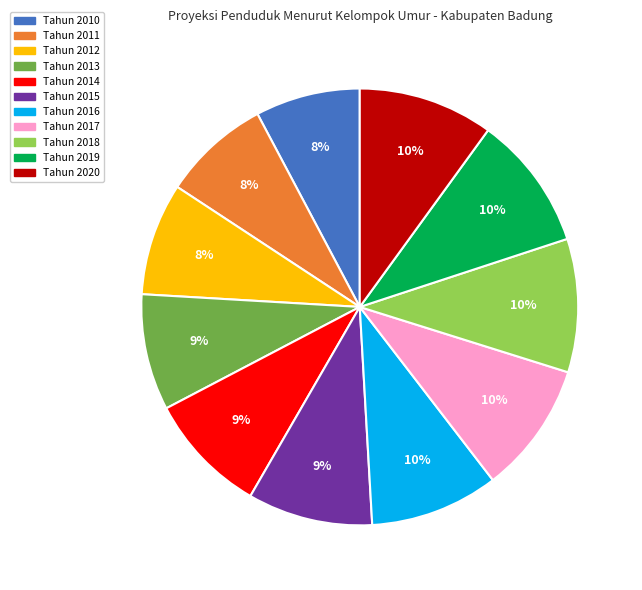

Is it true that Tahun 2019 is 23% of the pie?

False